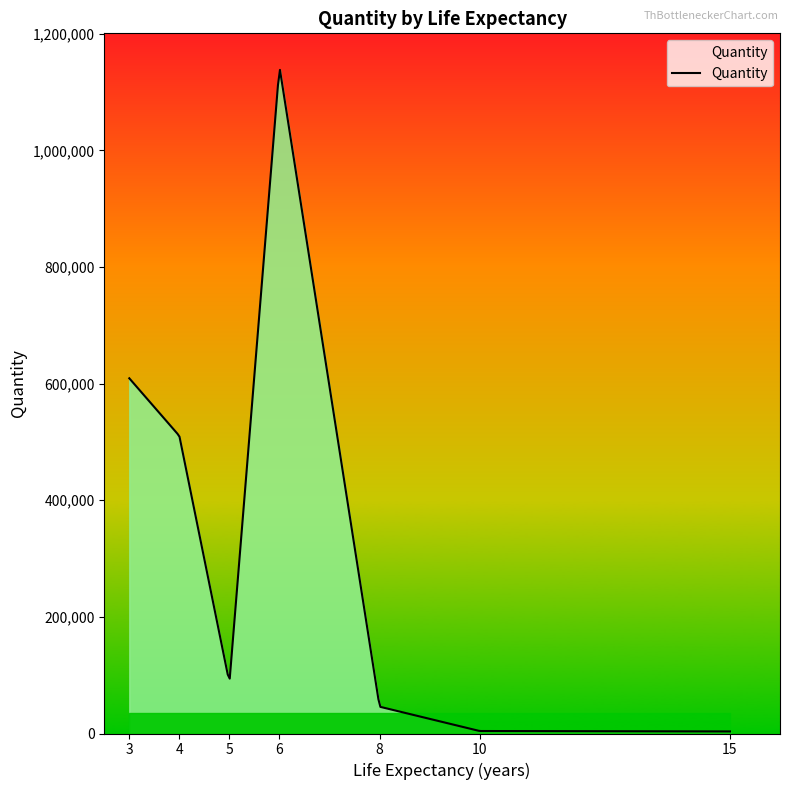

What is the greatest value displayed?

1138006.0